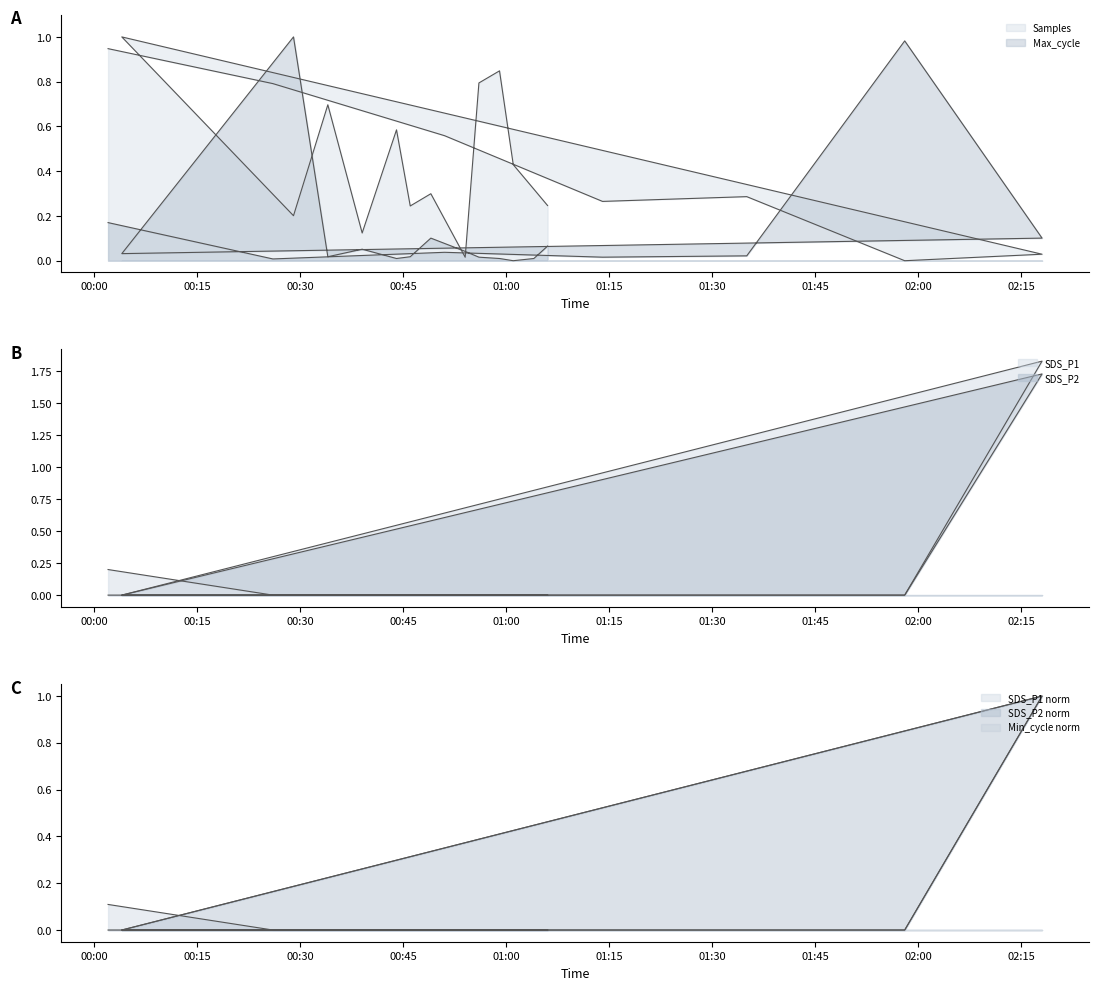

Rank the series by their maximum value, from lowest to highest.

Samples, Max_cycle, SDS_P2, SDS_P1